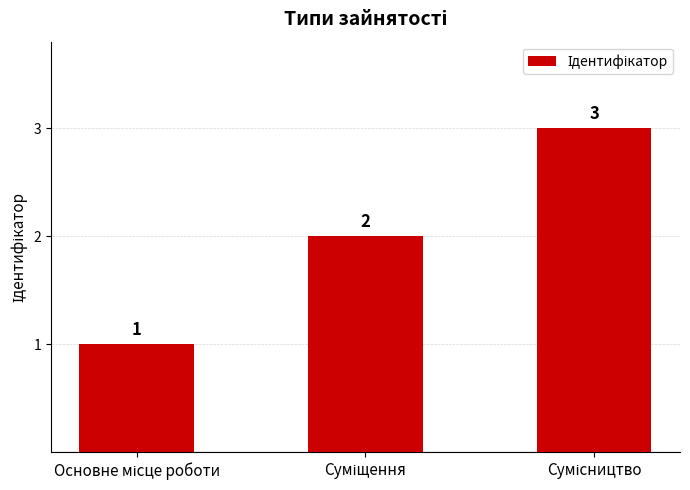

Count the values in the range 1 to 3.

3